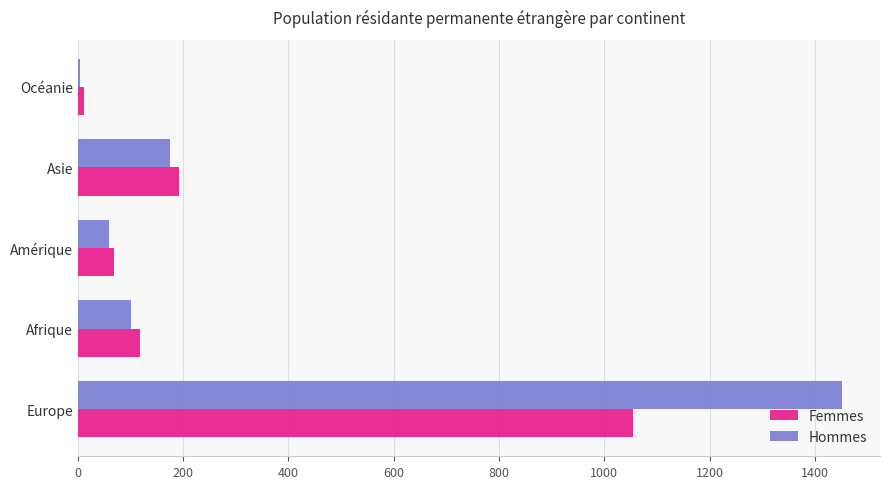

What is the average value of the Hommes series?

358